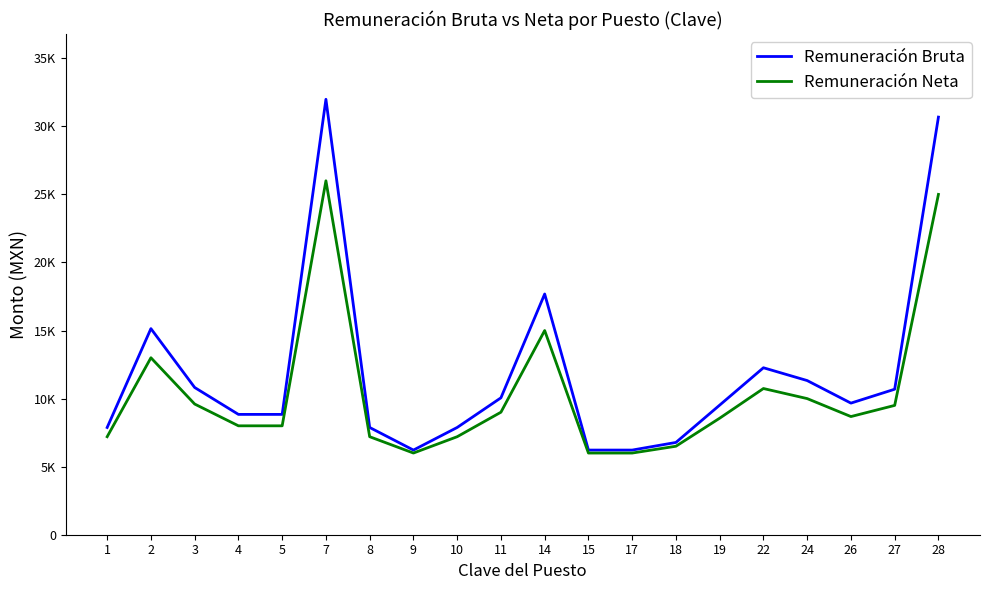

True or false: Remuneración Bruta and Remuneración Neta intersect in this chart.

False